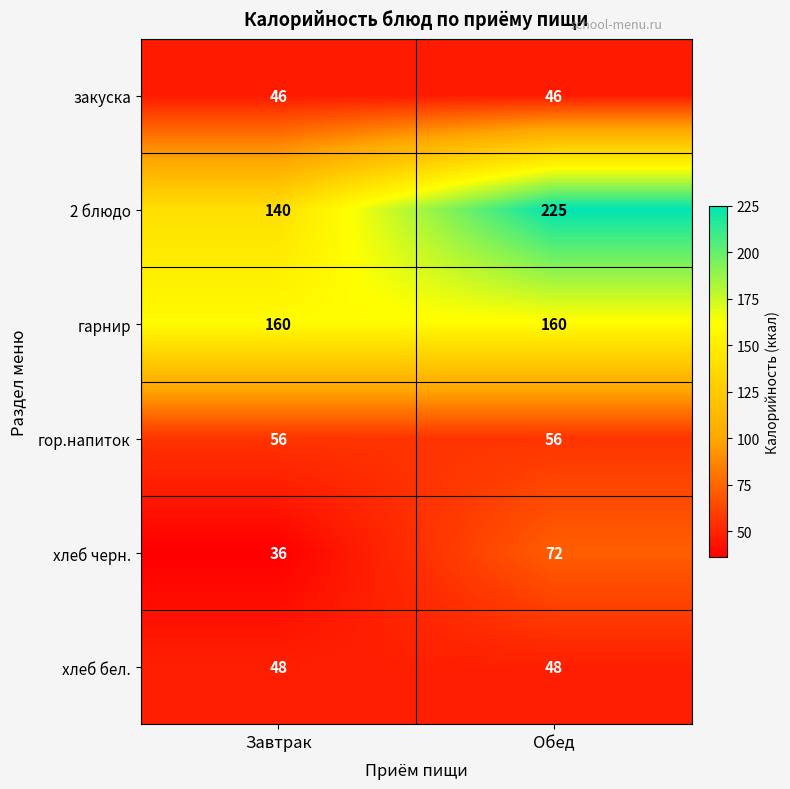

Between Завтрак and Обед, which series saw the biggest shift?

2 блюдо